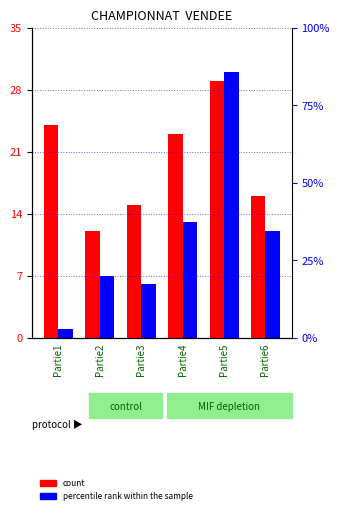

Reading right to left, list all the values displayed in this chart.

count: 16	29	23	15	12	24
percentile rank within the sample: 12	30	13	6	7	1